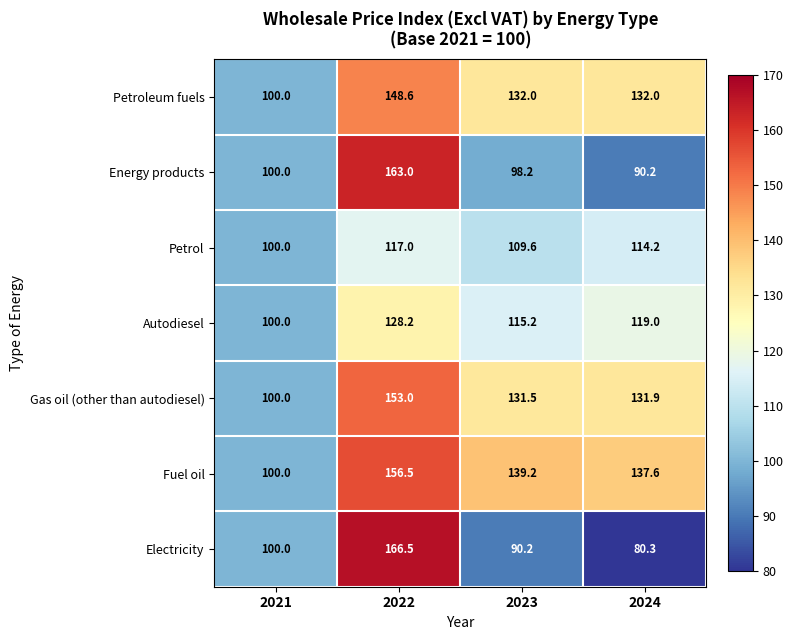

Where does the Autodiesel series first go above 119?

2022